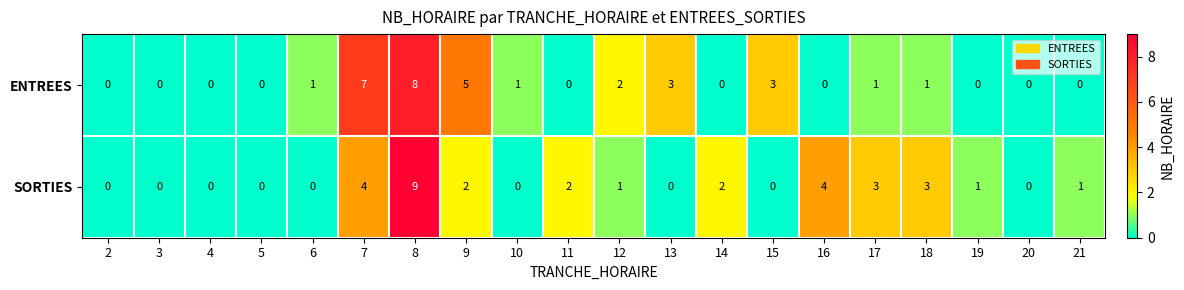

At which label does SORTIES first exceed 1?

7